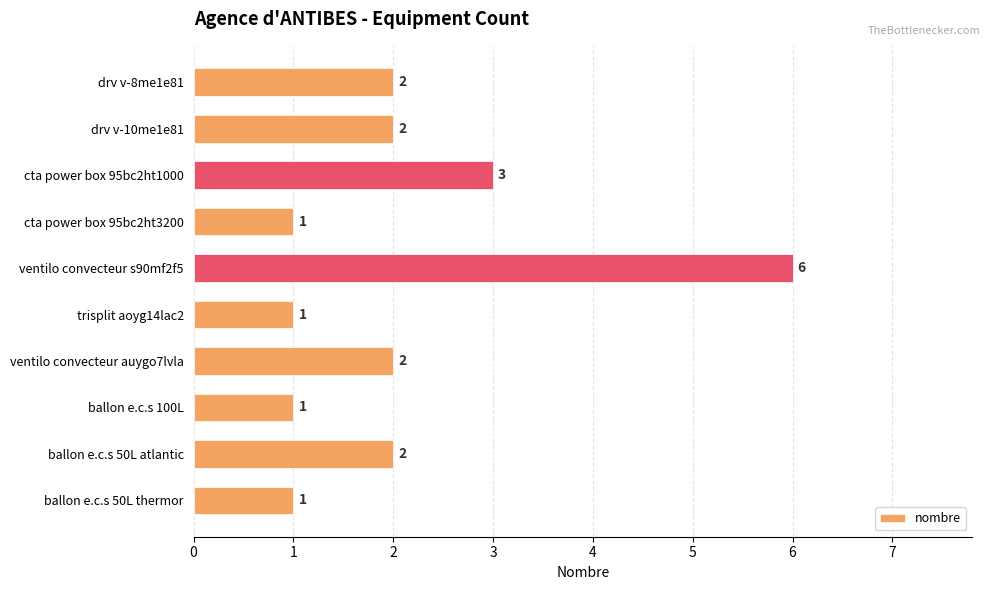

How many bars are there in total?

10